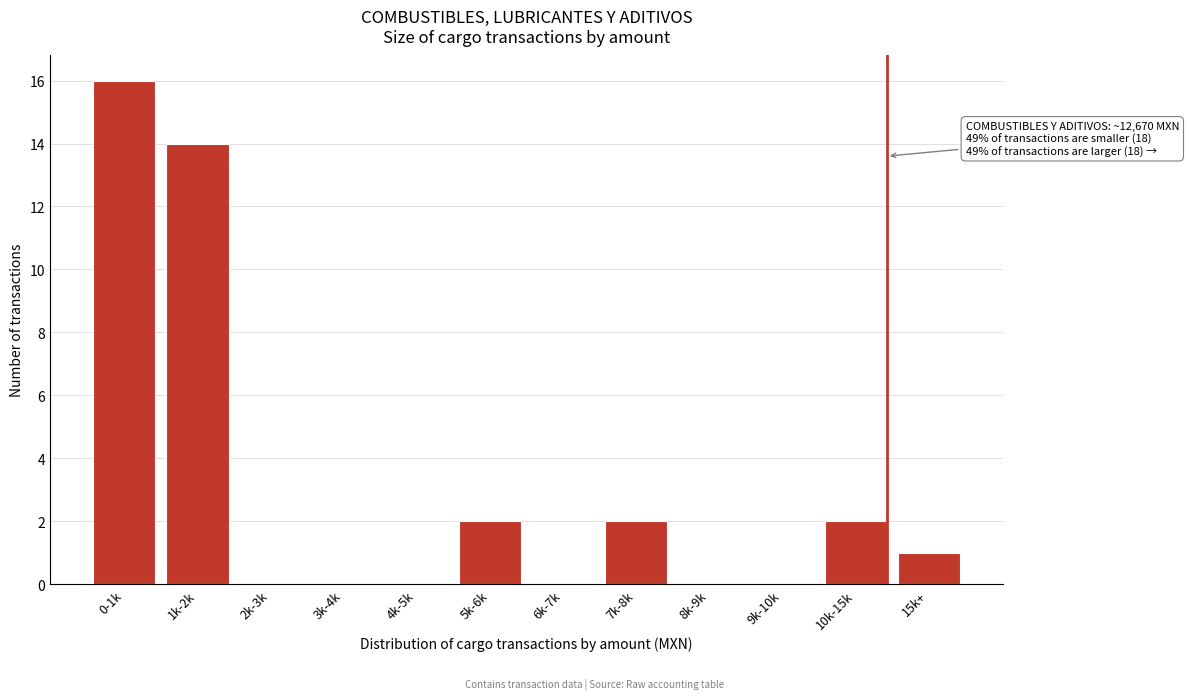

Reading left to right, list all the values displayed in this chart.

0-1k=16	1k-2k=14	2k-3k=0	3k-4k=0	4k-5k=0	5k-6k=2	6k-7k=0	7k-8k=2	8k-9k=0	9k-10k=0	10k-15k=2	15k+=1